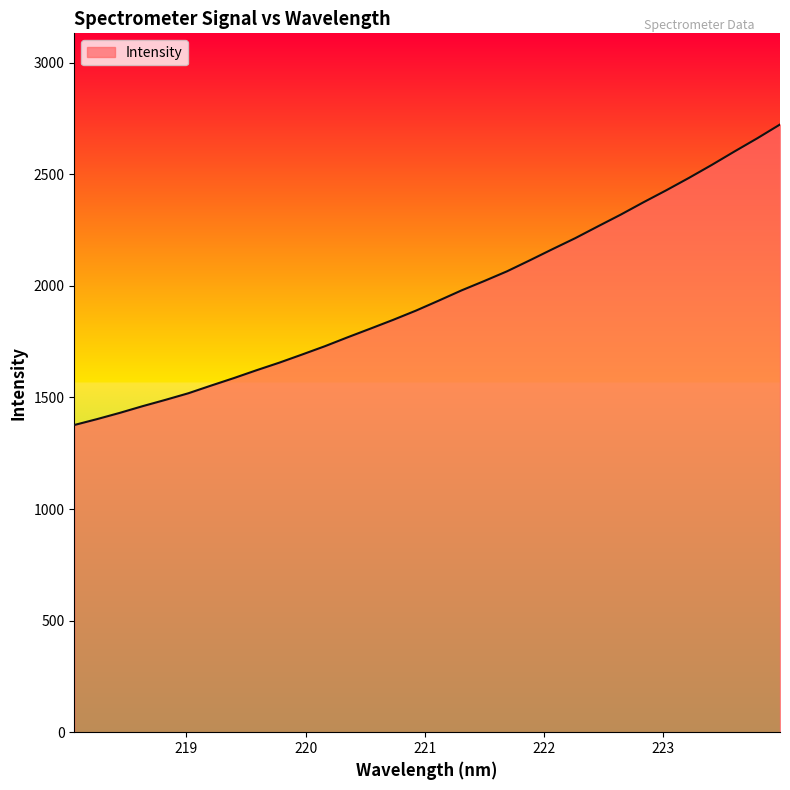

What is the difference between the maximum and minimum values?

1346.4